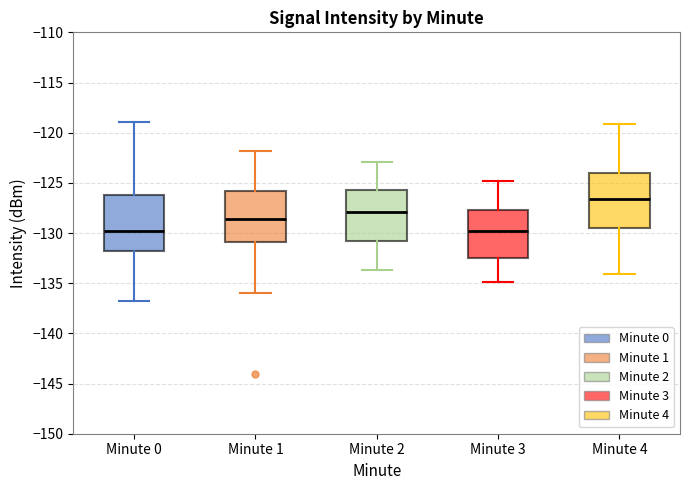

Reading left to right, transcribe this box plot: for each box, give where its median line is, the range the box spans, and where its two whiskers end, as read against the y-axis. The values are not printed on the chart, so give them approximately, as read against the axis.

Minute 0: median -130.0, box -132.0 to -126.0, whiskers -137.0 to -119.0
Minute 1: median -128.5, box -131.0 to -126.0, whiskers -136.0 to -122.0
Minute 2: median -128.0, box -131.0 to -125.5, whiskers -133.5 to -123.0
Minute 3: median -130.0, box -132.5 to -127.5, whiskers -135.0 to -125.0
Minute 4: median -126.5, box -129.5 to -124.0, whiskers -134.0 to -119.0